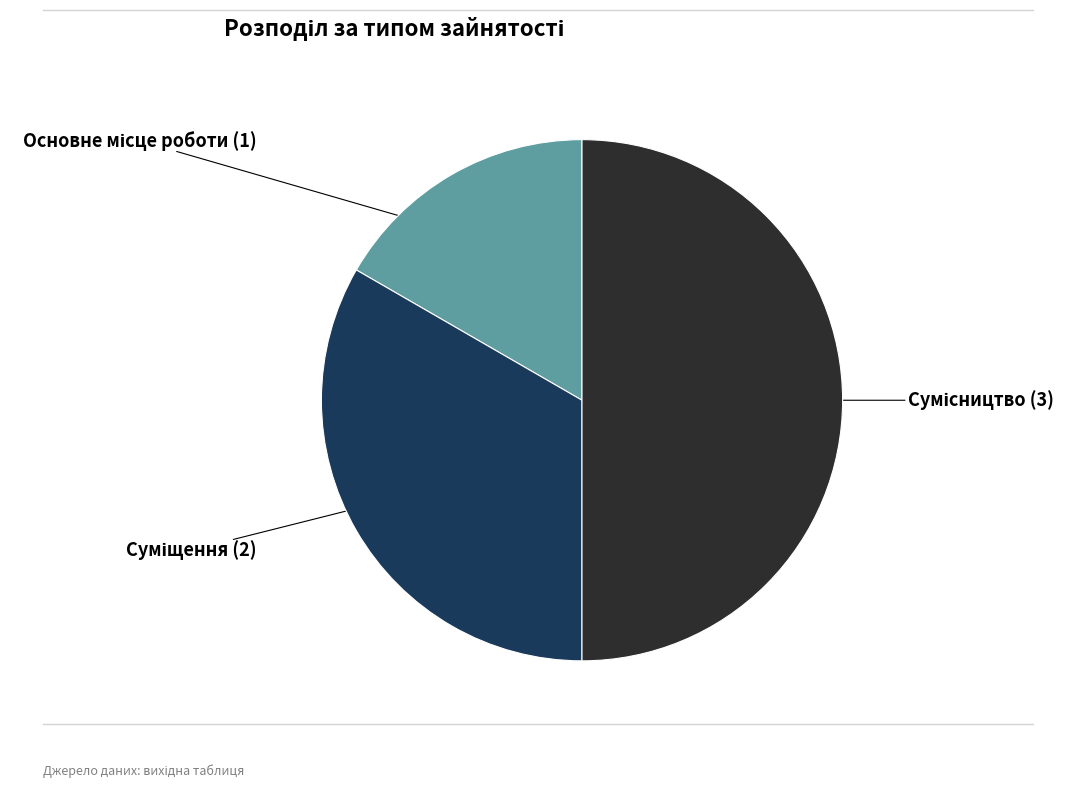

How much of the chart is everything except Сумісництво?

50.0%